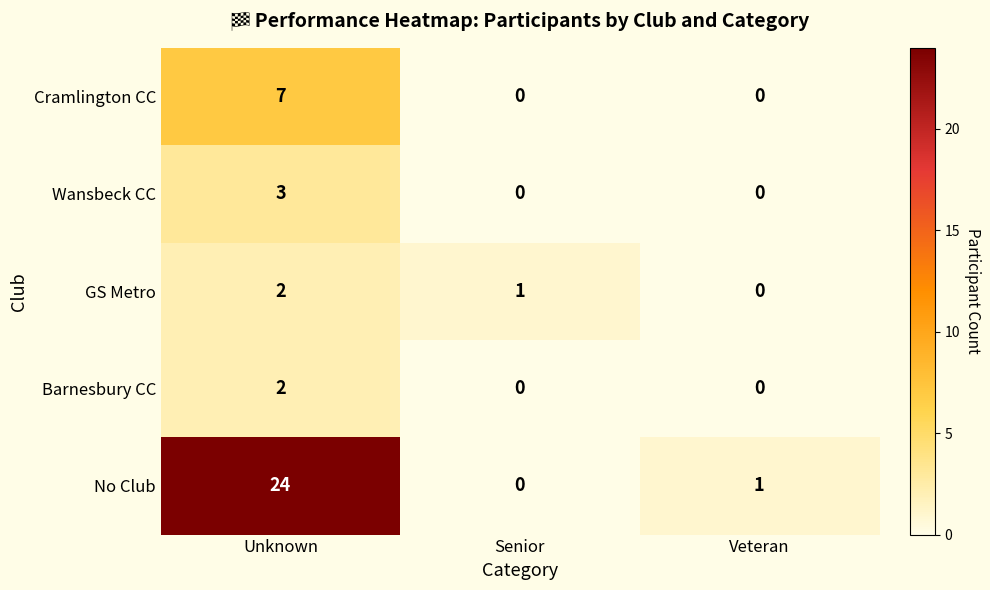

What is the total value across all series at Senior?

1